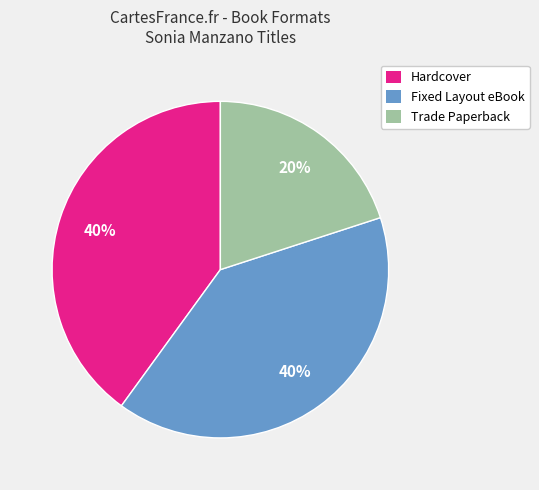

Combined, do Fixed Layout eBook and Trade Paperback account for over 50%?

Yes